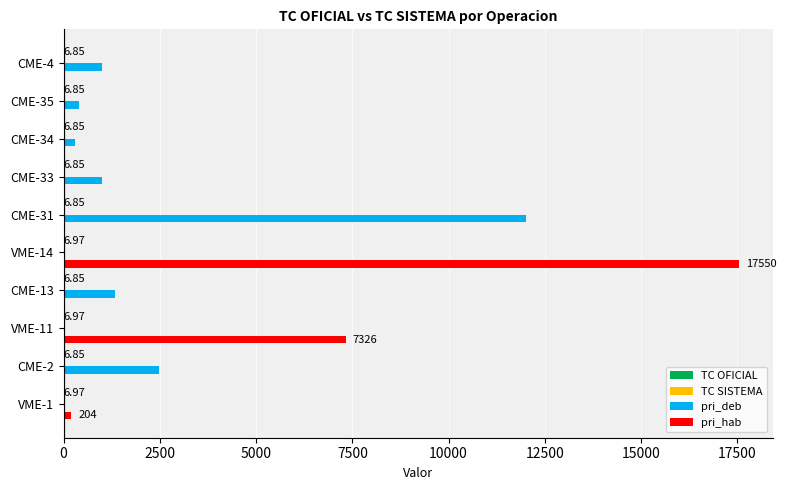

What is the greatest value displayed?

17550.0